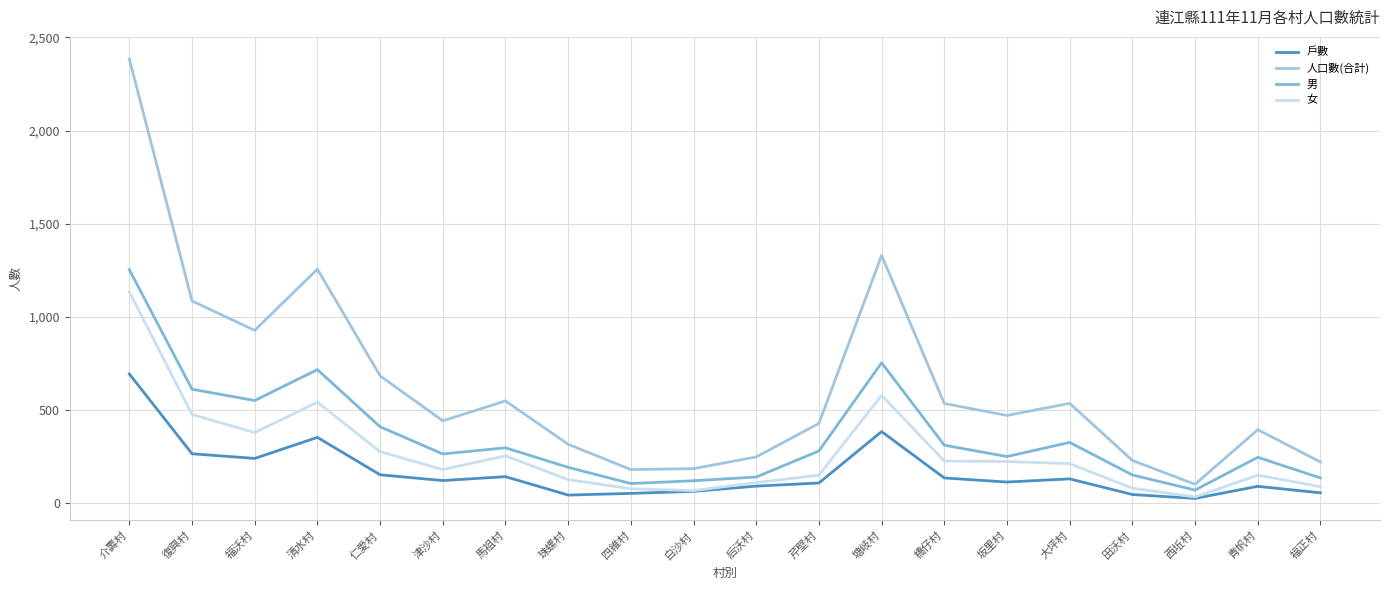

Reading right to left, list all the values displayed in this chart.

戶數: 福正村=53	青帆村=88	西坵村=23	田沃村=44	大坪村=128	坂里村=111	橋仔村=133	塘岐村=382	芹壁村=106	后沃村=89	白沙村=61	四維村=50	珠螺村=41	馬祖村=140	津沙村=119	仁愛村=150	清水村=351	福沃村=238	復興村=263	介壽村=692
人口數(合計): 福正村=219	青帆村=392	西坵村=99	田沃村=227	大坪村=534	坂里村=469	橋仔村=533	塘岐村=1329	芹壁村=426	后沃村=246	白沙村=183	四維村=178	珠螺村=314	馬祖村=547	津沙村=440	仁愛村=682	清水村=1255	福沃村=926	復興村=1084	介壽村=2385
男: 福正村=133	青帆村=244	西坵村=68	田沃村=149	大坪村=324	坂里村=248	橋仔村=309	塘岐村=752	芹壁村=278	后沃村=138	白沙村=118	四維村=103	珠螺村=190	馬祖村=295	津沙村=262	仁愛村=408	清水村=715	福沃村=549	復興村=610	介壽村=1252
女: 福正村=86	青帆村=148	西坵村=31	田沃村=78	大坪村=210	坂里村=221	橋仔村=224	塘岐村=577	芹壁村=148	后沃村=108	白沙村=65	四維村=75	珠螺村=124	馬祖村=252	津沙村=178	仁愛村=274	清水村=540	福沃村=377	復興村=474	介壽村=1133